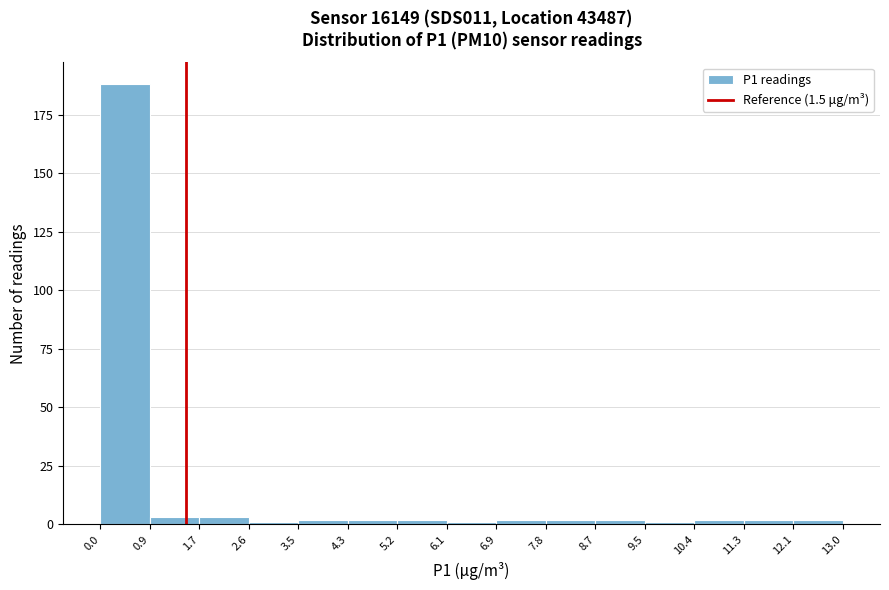

Reading left to right, list every bar in this chart as the range it spans on the x-axis followed by its height. The values are not printed on the chart, so give them approximately, as read against the axis.

0.0 to 0.9: 190
0.9 to 1.7: under 5
1.7 to 2.6: under 5
2.6 to 3.5: under 5
3.5 to 4.3: under 5
4.3 to 5.2: under 5
5.2 to 6.1: under 5
6.1 to 6.9: under 5
6.9 to 7.8: under 5
7.8 to 8.7: under 5
8.7 to 9.5: under 5
9.5 to 10.4: under 5
10.4 to 11.3: under 5
11.3 to 12.1: under 5
12.1 to 13.0: under 5